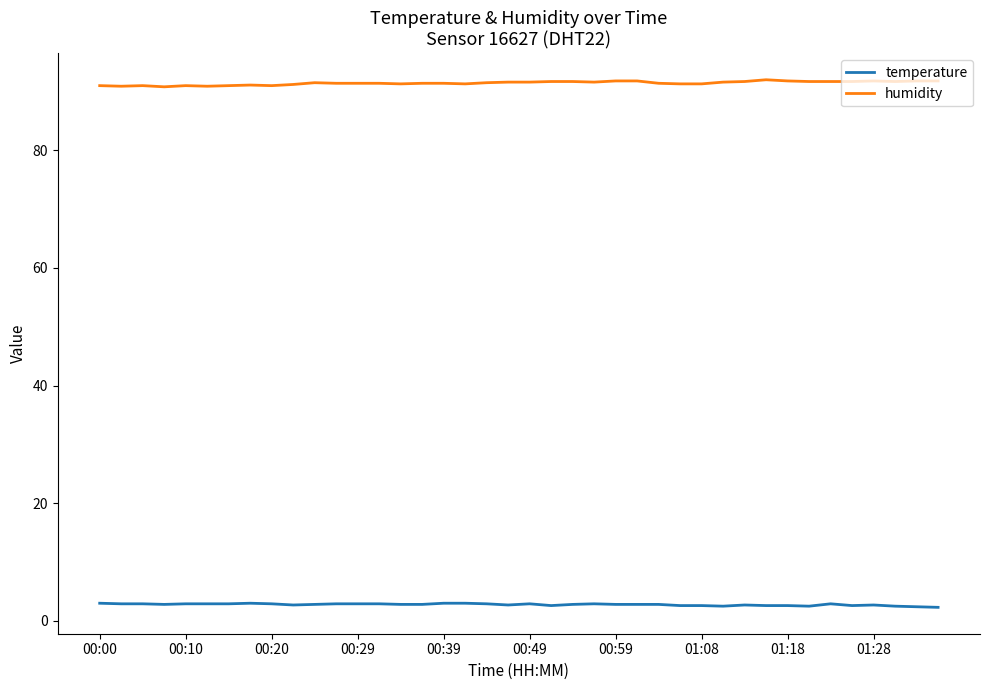

True or false: humidity and temperature cross at least once.

False